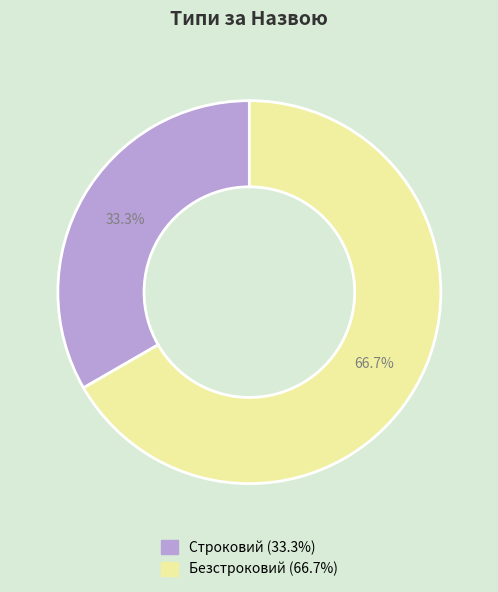

Between Строковий and Безстроковий, which is larger?

Безстроковий